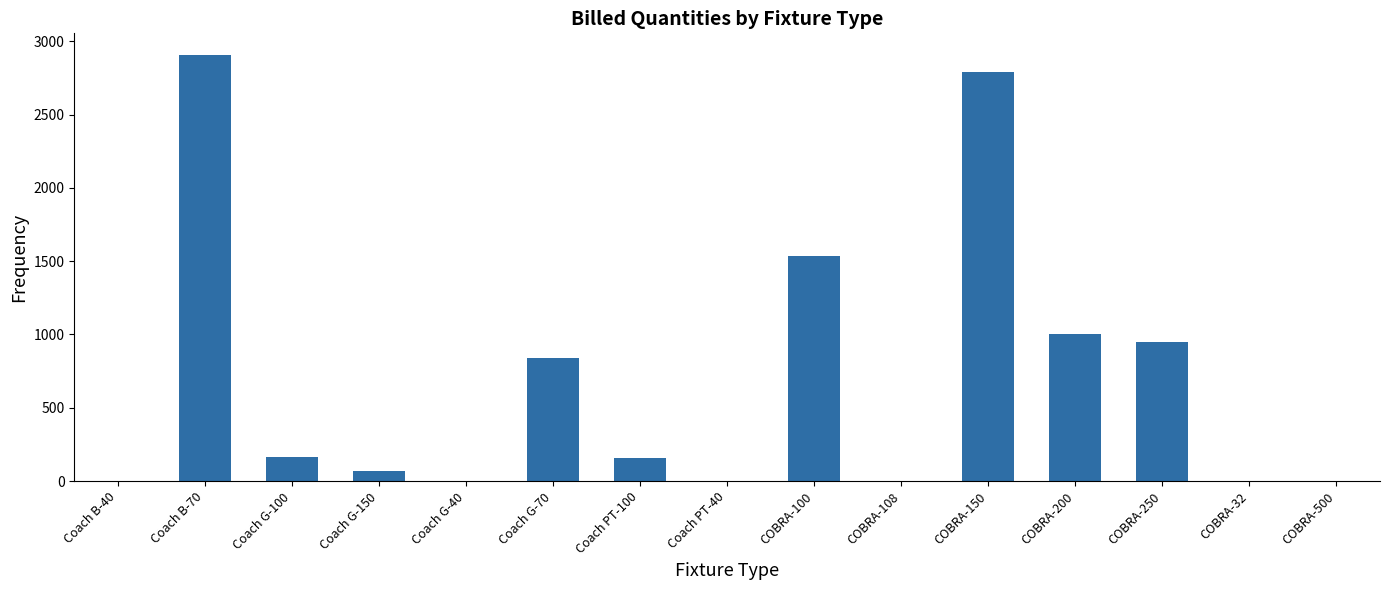

Which has a higher value, Coach G-70 or Coach B-70?

Coach B-70